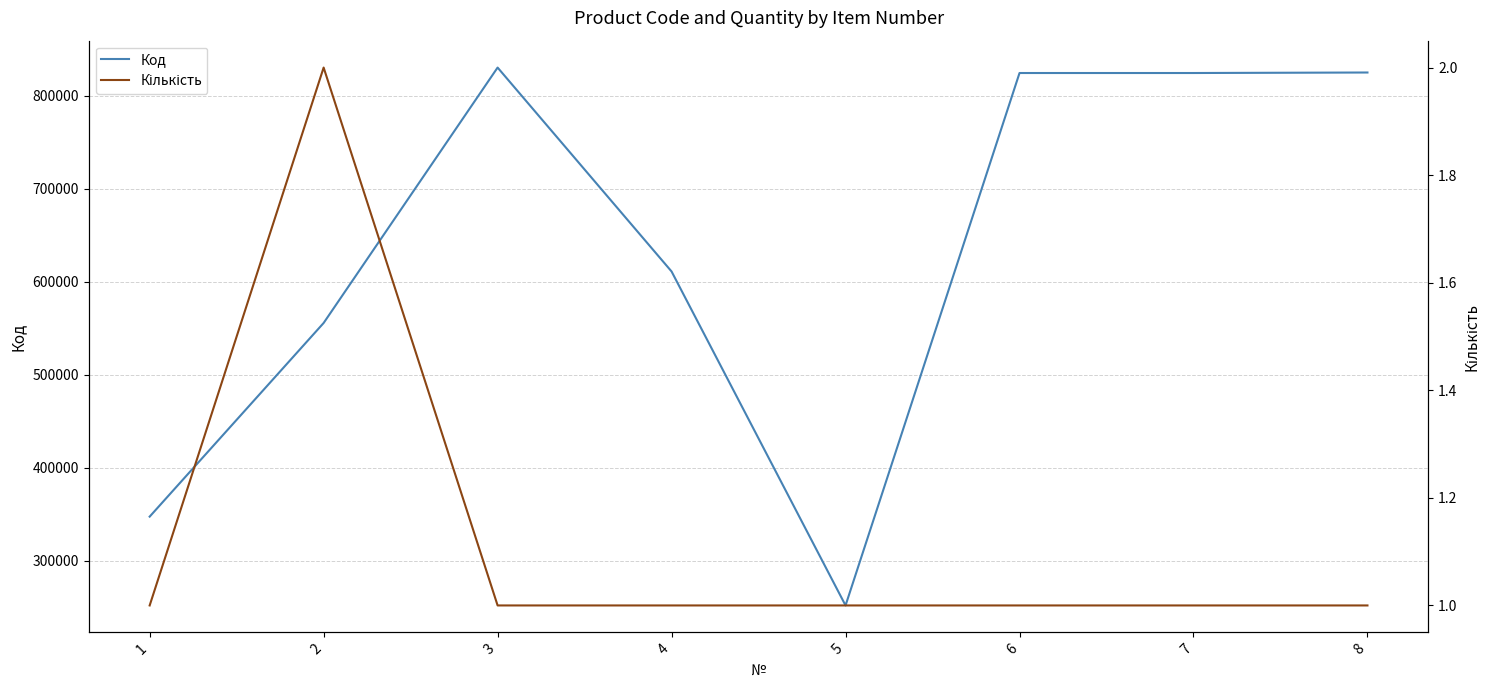

What is the difference between the maximum and minimum values in the Кількість series?

1